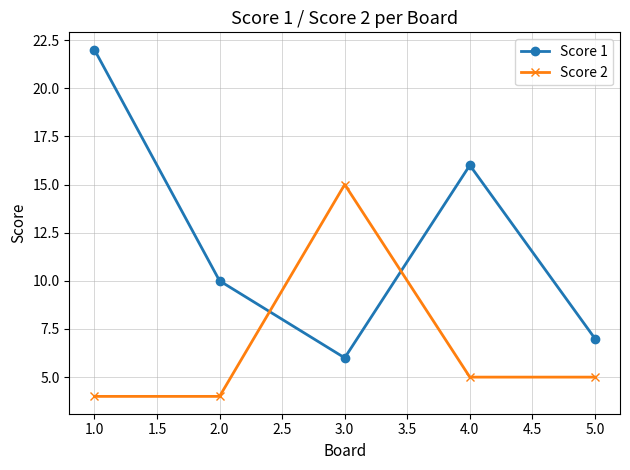

List the labels in order of Score 1 value, smallest first.

3.0, 5.0, 2.0, 4.0, 1.0